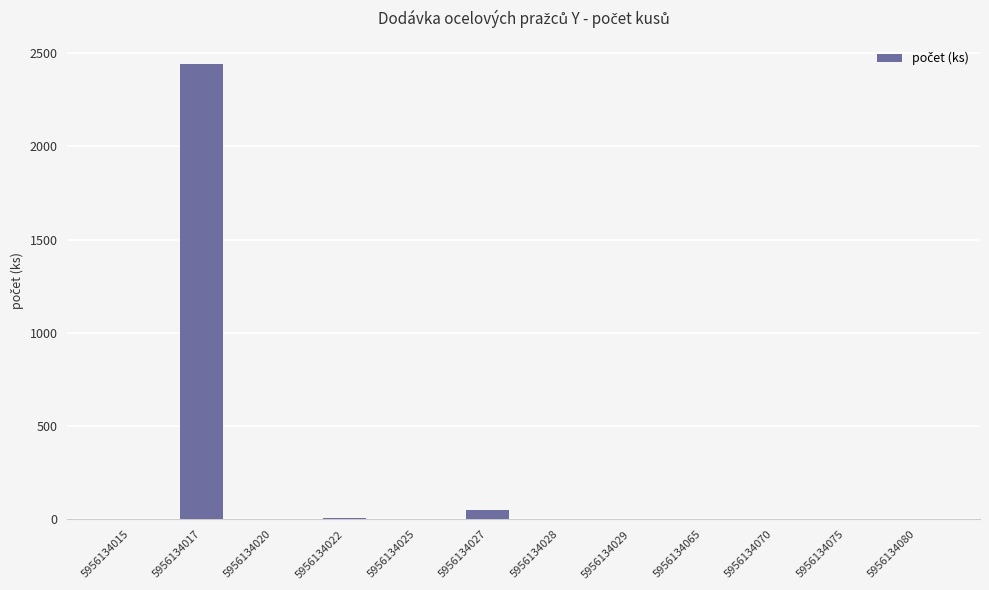

What is the sum of all values?

2510